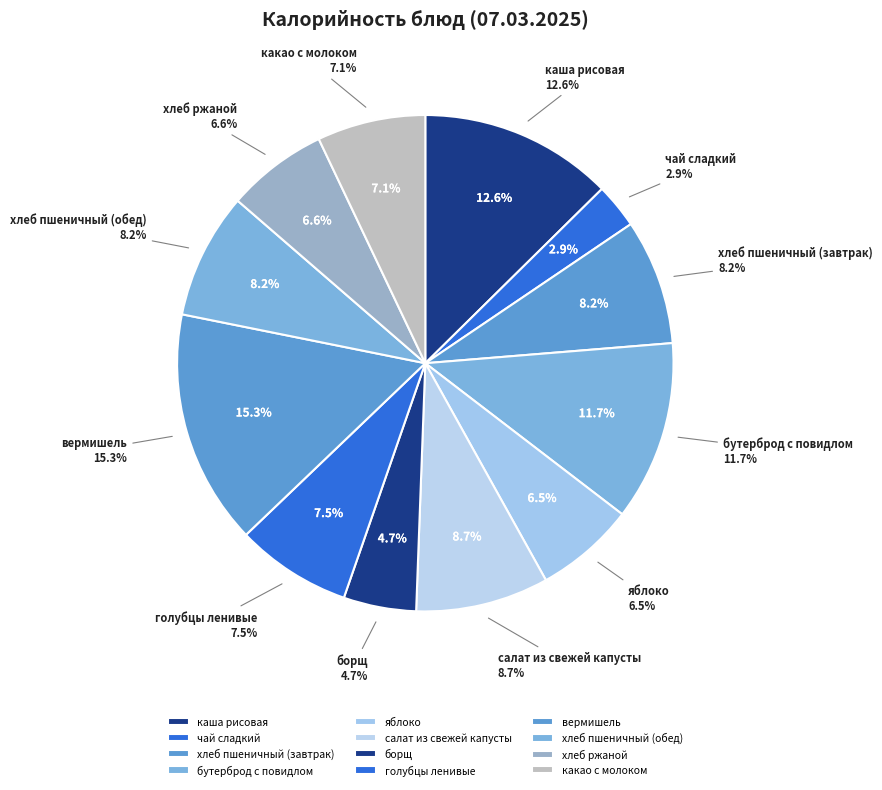

What percentage is NOT represented by бутерброд с повидлом?

88.3%